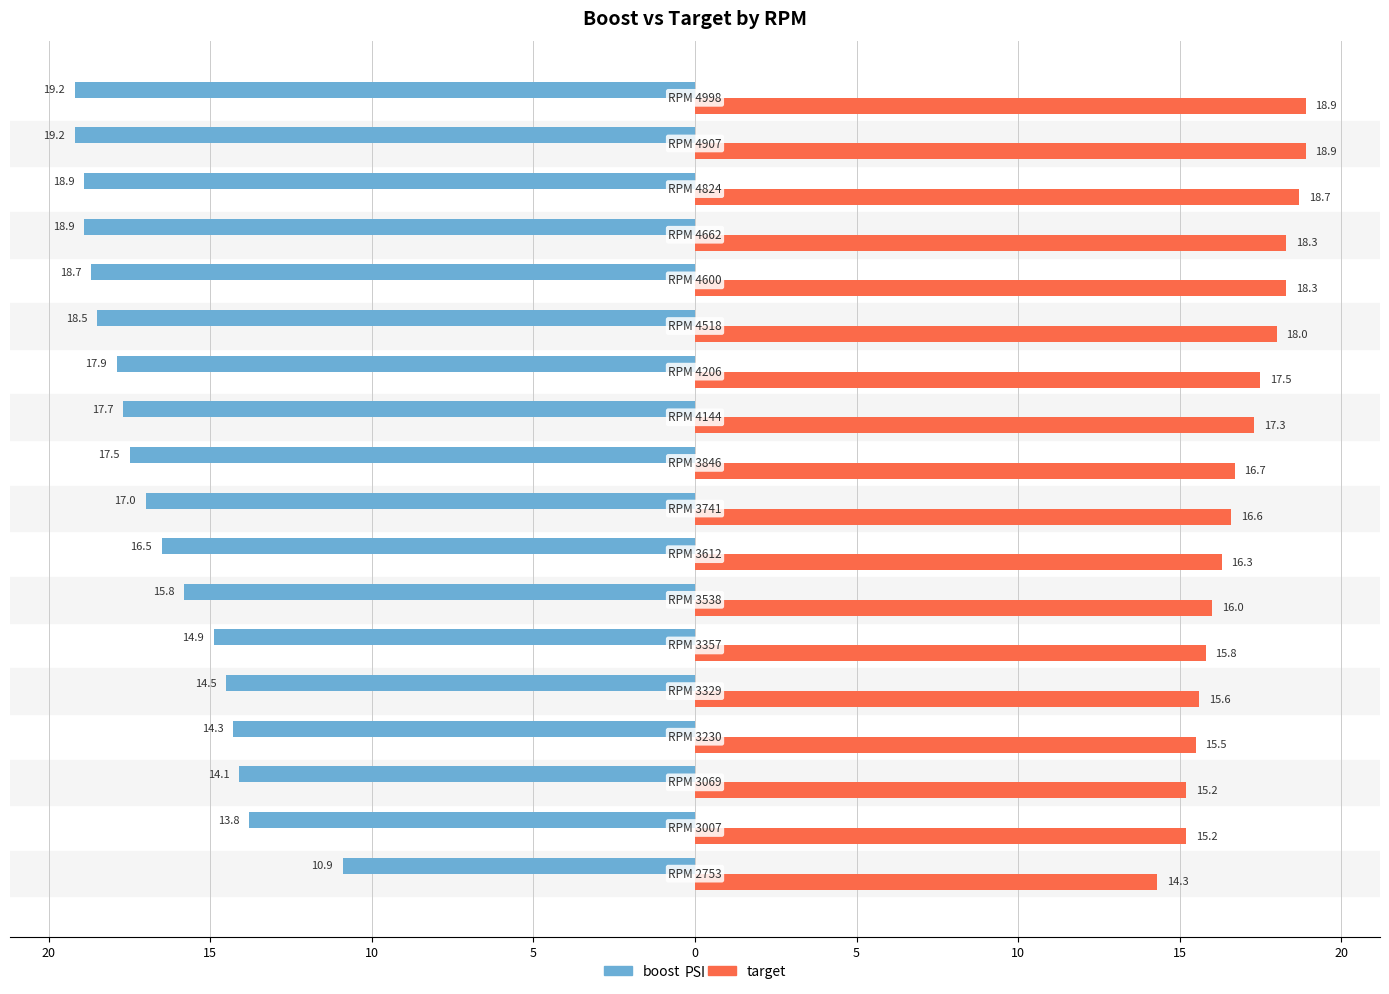

True or false: target has a value of 28.2 at 15.

False